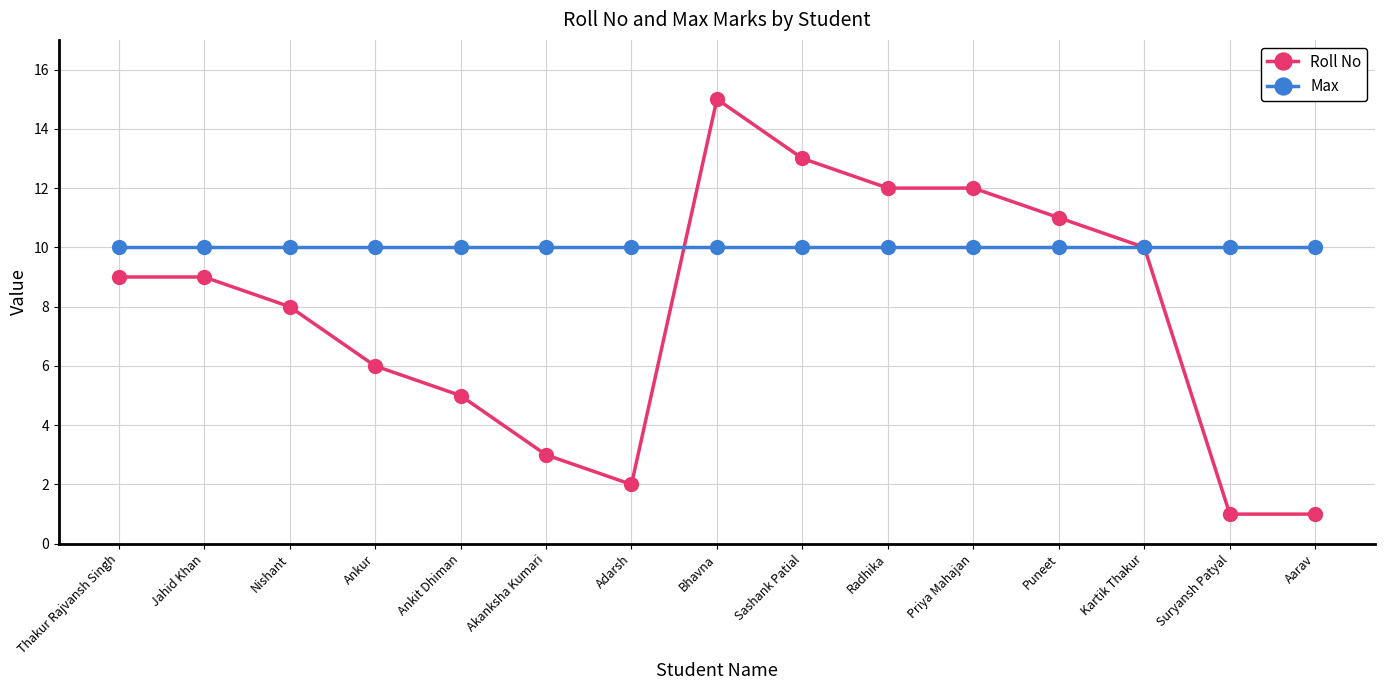

What position from the right is Kartik Thakur?

3